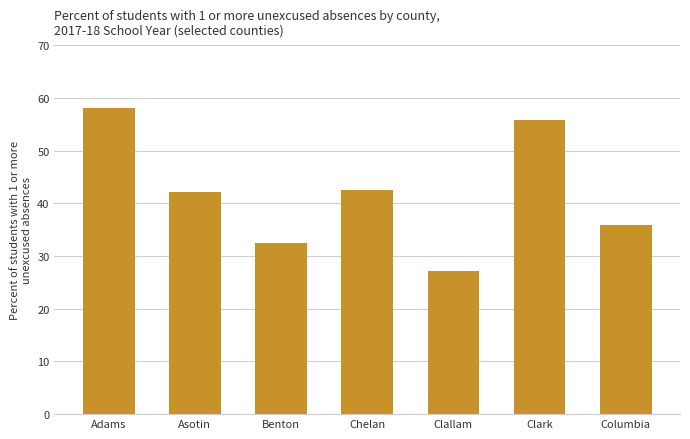

Reading left to right, transcribe all the data shown in this chart.

Adams=58.0	Asotin=42.1	Benton=32.4	Chelan=42.5	Clallam=27.2	Clark=55.7	Columbia=35.9